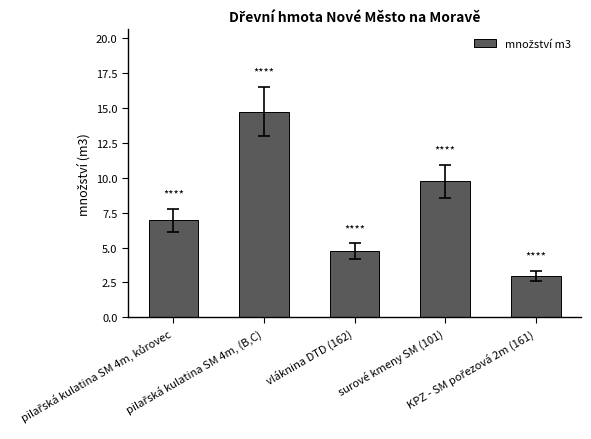

What is the difference between the maximum and minimum values?

11.8